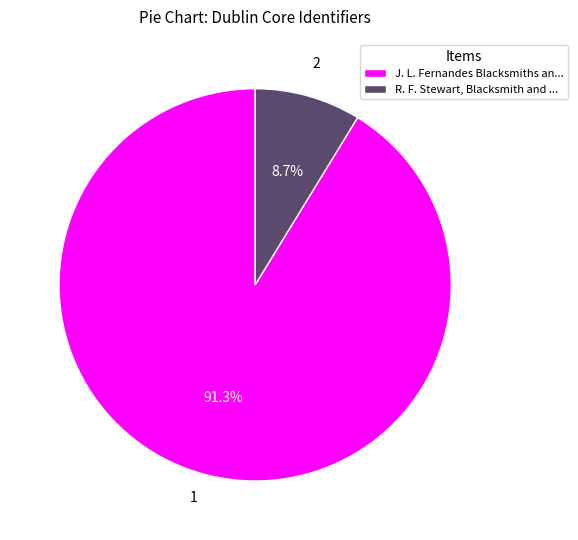

Which slice is the smallest?

R. F. Stewart, Blacksmith and ...